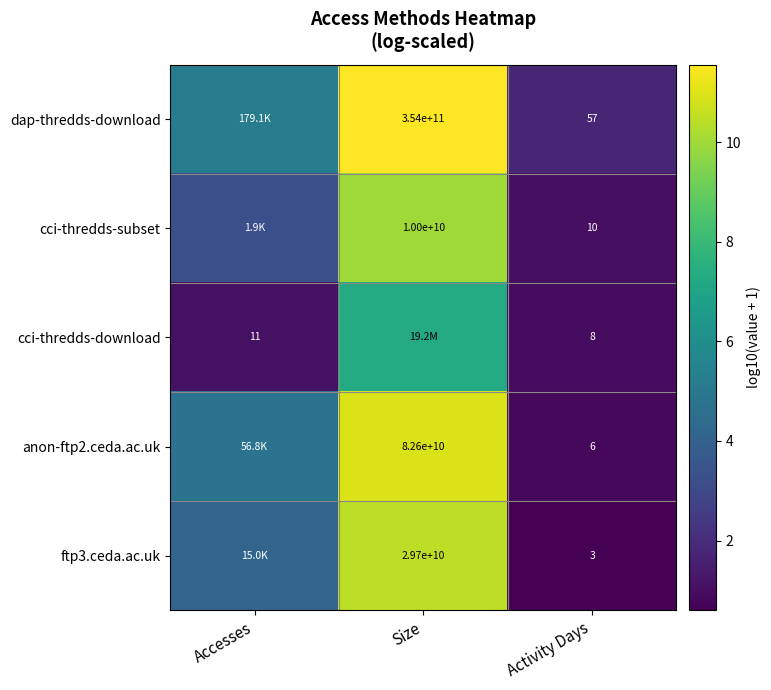

Is it true that cci-thredds-subset equals 14.4 at Size?

False